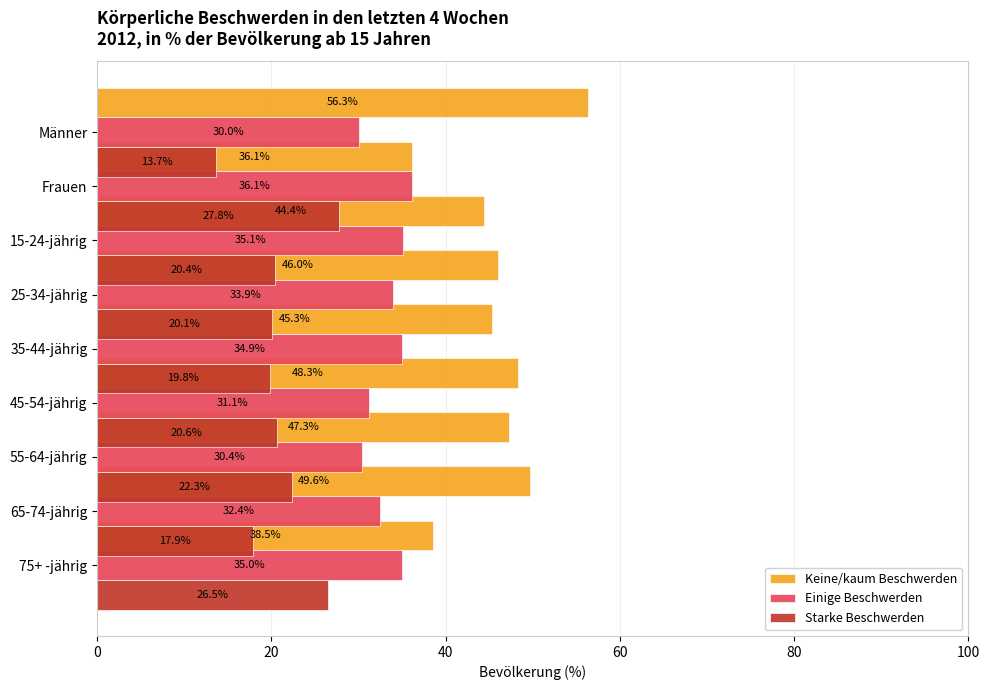

Reading right to left, what are all the values shown in this chart?

Keine/kaum Beschwerden: 38.5	49.6	47.3	48.3	45.3	46.0	44.4	36.1	56.3
Einige Beschwerden: 35.0	32.4	30.4	31.1	34.9	33.9	35.1	36.1	30.0
Starke Beschwerden: 26.5	17.9	22.3	20.6	19.8	20.1	20.4	27.8	13.7